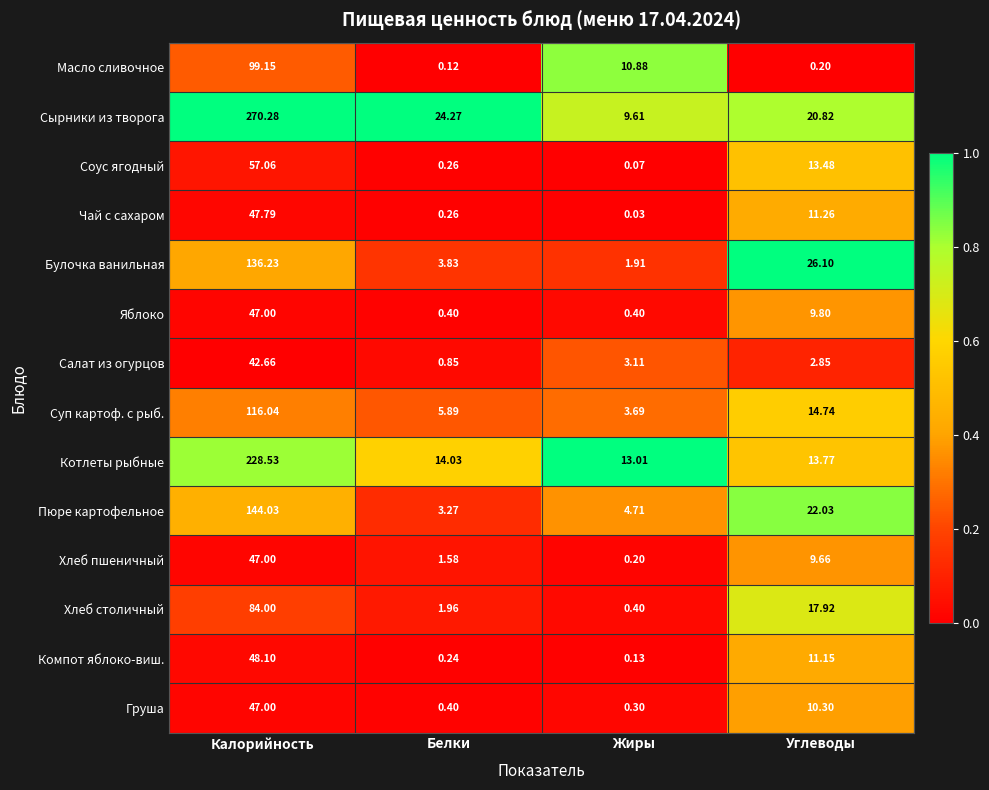

List the labels in order of Хлеб столичный value, largest first.

Калорийность, Углеводы, Белки, Жиры